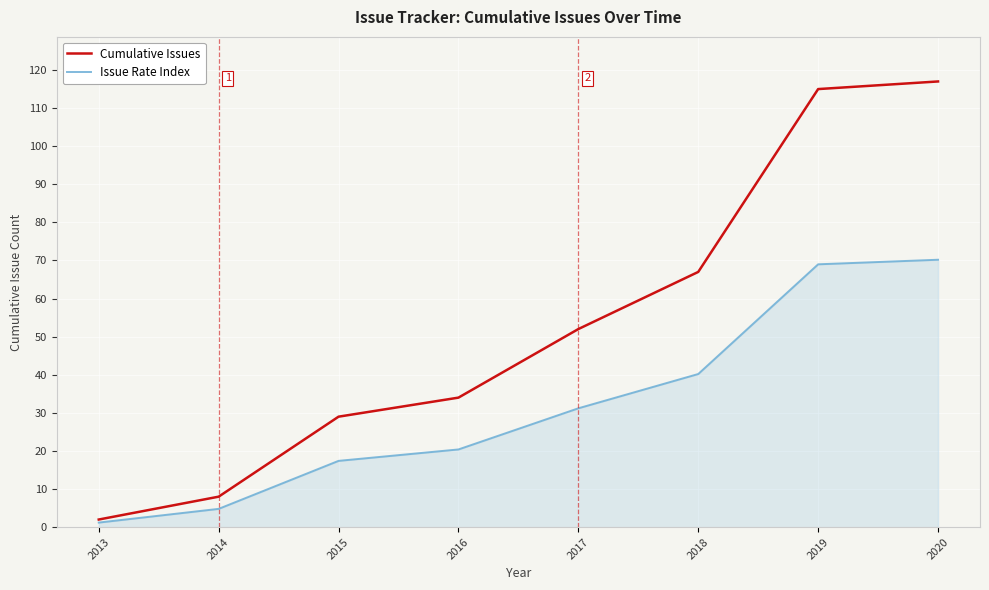

Rank the series by their maximum value, from lowest to highest.

Issue Rate Index, Cumulative Issues